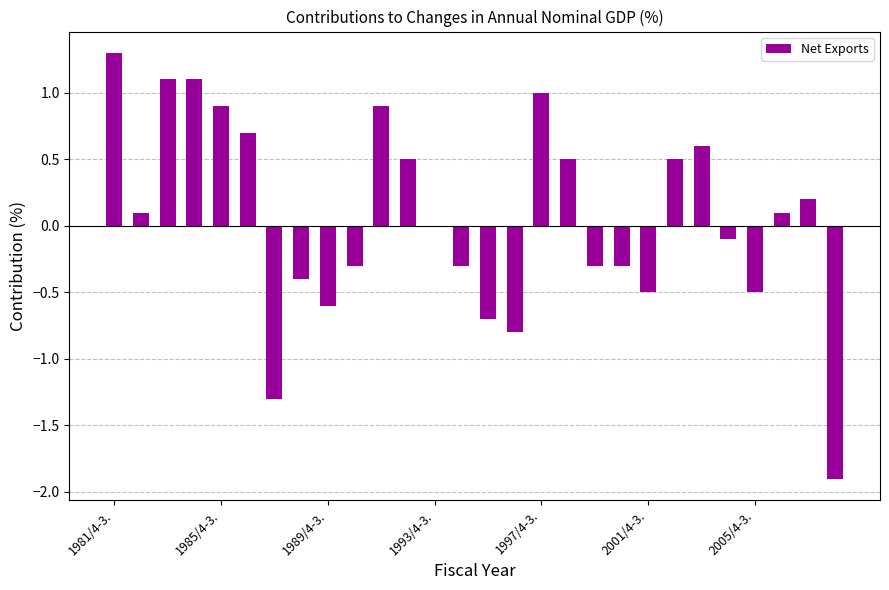

What is the sum of all values?

1.5